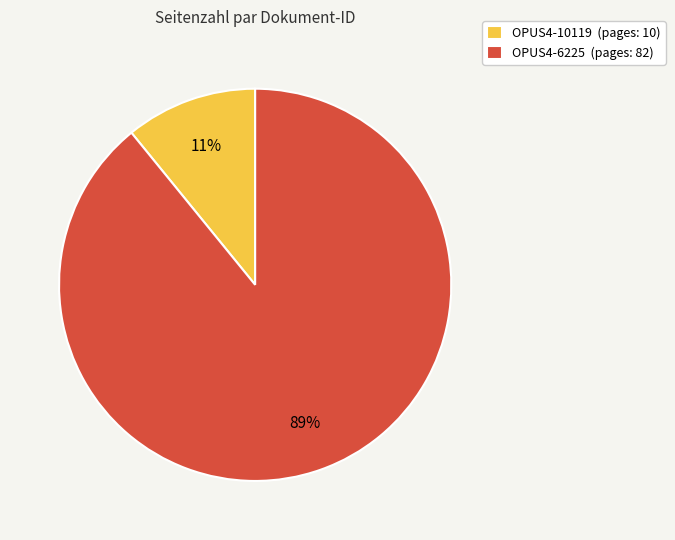

What is the ratio of the value at OPUS4-10119 to the value at OPUS4-6225?

0.1